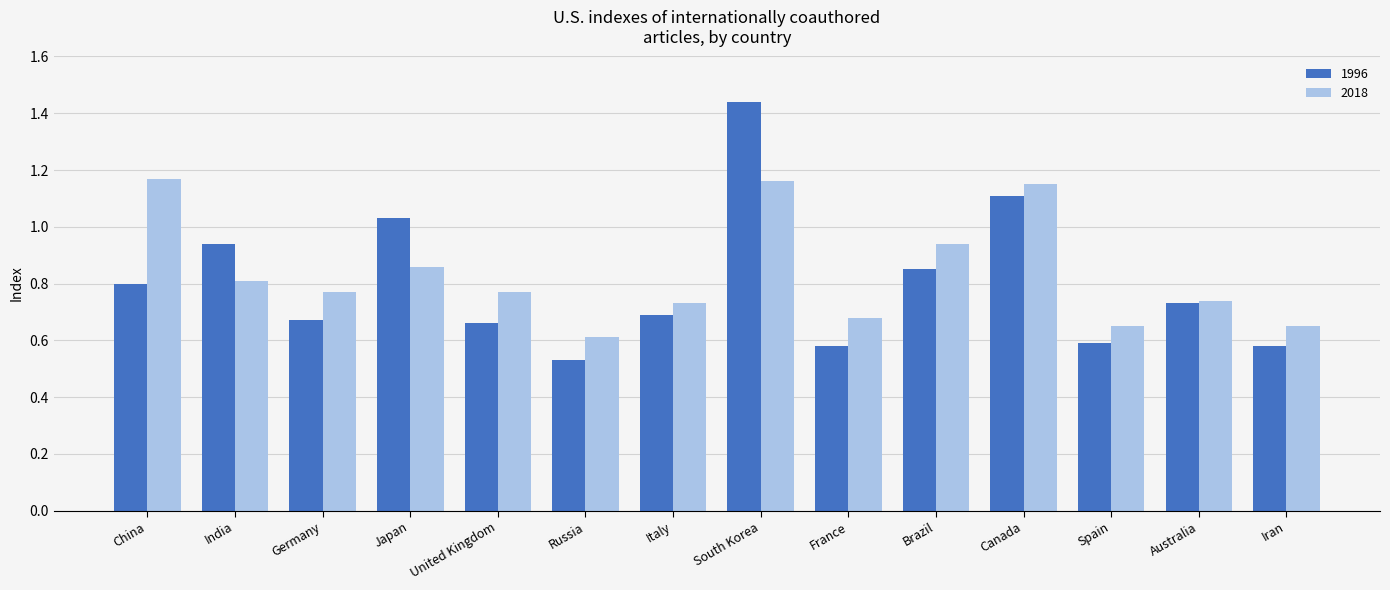

Where is 2018 nearest to the value 0?

Russia